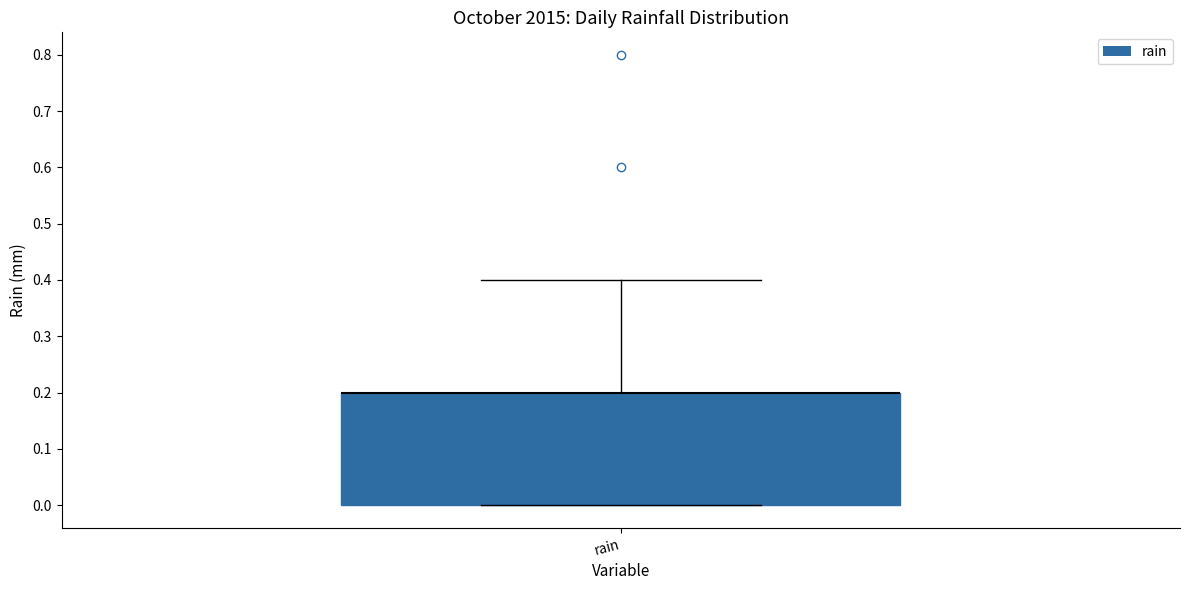

Transcribe this box plot: give where the median line is, the range the box spans, and where the two whiskers end, as read against the y-axis. The values are not printed on the chart, so give them approximately, as read against the axis.

median 0.2 (drawn on the box's upper edge), box 0.0 to 0.2, whiskers 0.0 to 0.4